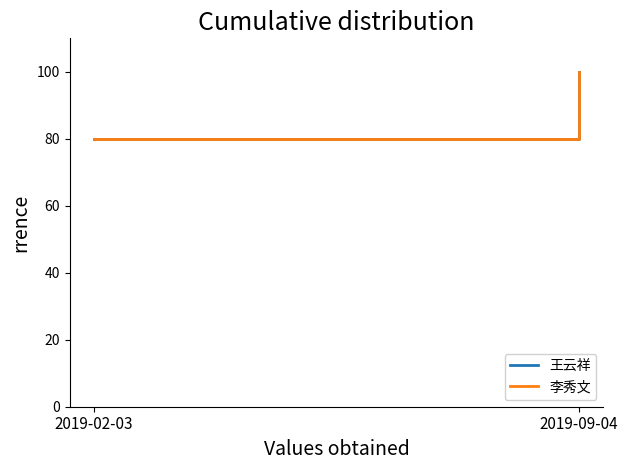

Between 2019-02-03 and 2019-09-04, which series saw the biggest shift?

王云祥